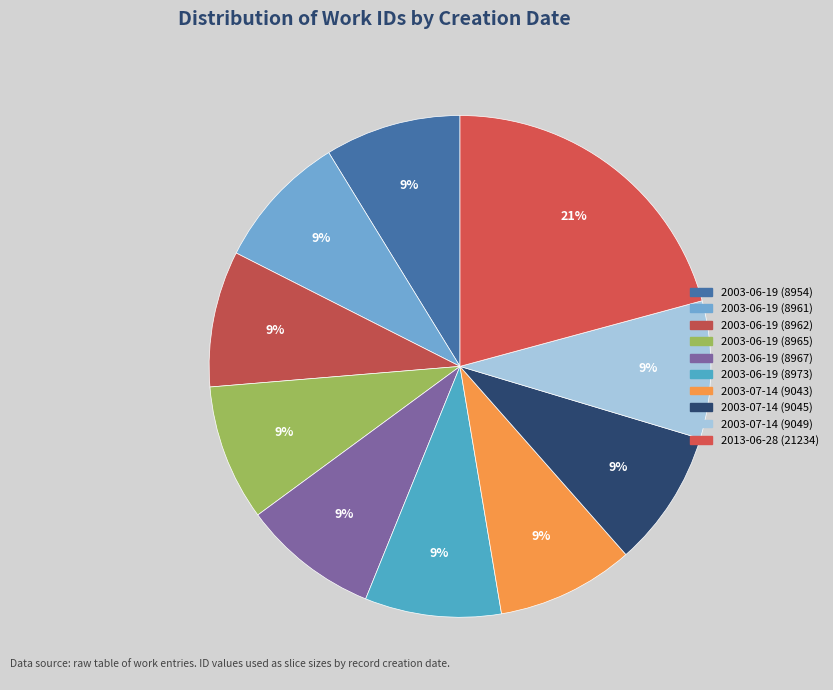

To the nearest percent, what percentage of the pie is 2003-07-14 (9049)?

9%